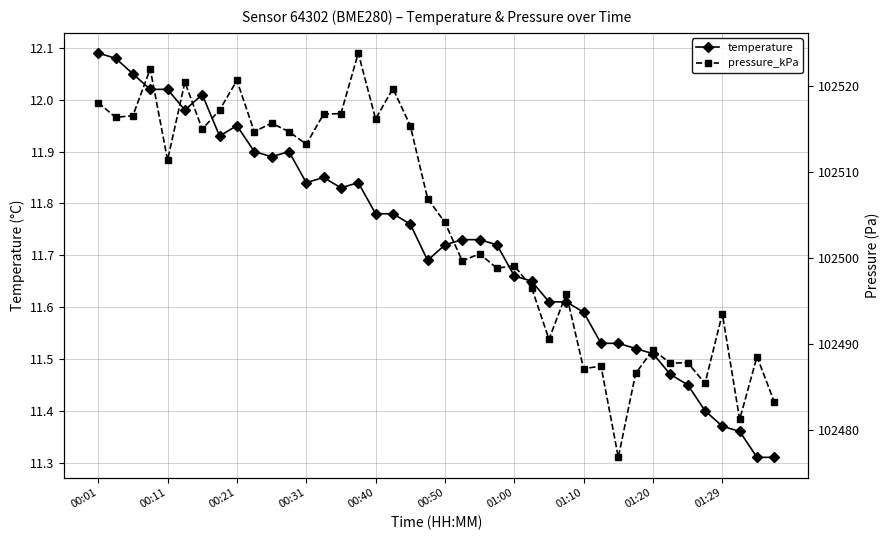

Which category has the highest value across all series?

15